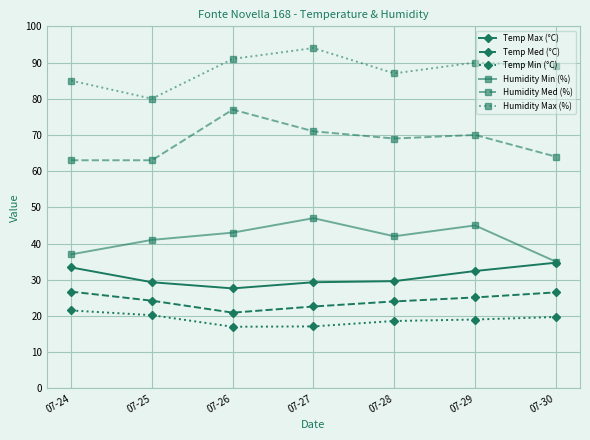

Is the value of Temp Max (°C) at 07-25 greater than the value of Humidity Min (%) at 07-29?

No